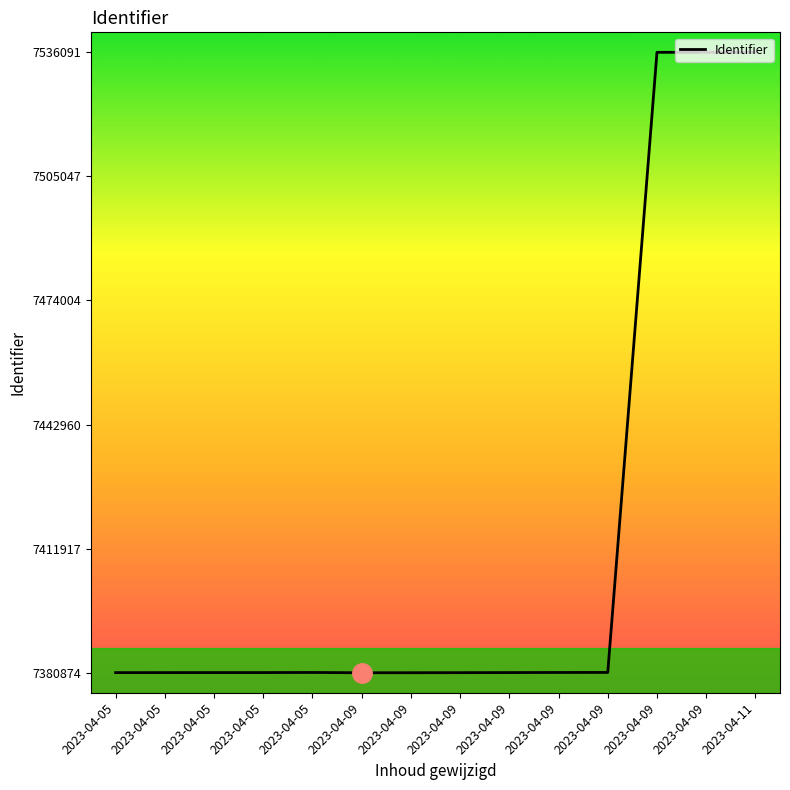

Which has a higher value, 2023-04-05 or 2023-04-09?

2023-04-09